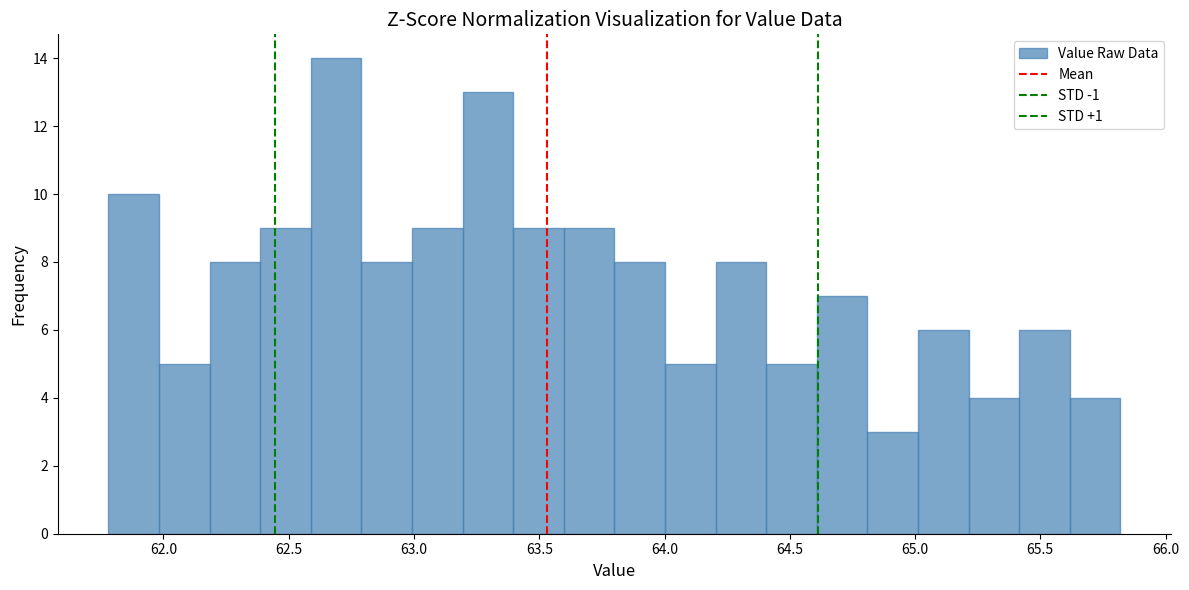

Reading left to right, transcribe this chart: for each bar, give the range it covers on the x-axis and its height. Neither the bar edges nor the heights are printed on the chart, so give them approximately, as read against the axes.

61.8 to 62.0: 10
62.0 to 62.2: 5
62.2 to 62.4: 8
62.4 to 62.6: 9
62.6 to 62.8: 14
62.8 to 63.0: 8
63.0 to 63.2: 9
63.2 to 63.4: 13
63.4 to 63.6: 9
63.6 to 63.8: 9
63.8 to 64.0: 8
64.0 to 64.2: 5
64.2 to 64.4: 8
64.4 to 64.6: 5
64.6 to 64.8: 7
64.8 to 65.0: 3
65.0 to 65.2: 6
65.2 to 65.4: 4
65.4 to 65.6: 6
65.6 to 65.8: 4